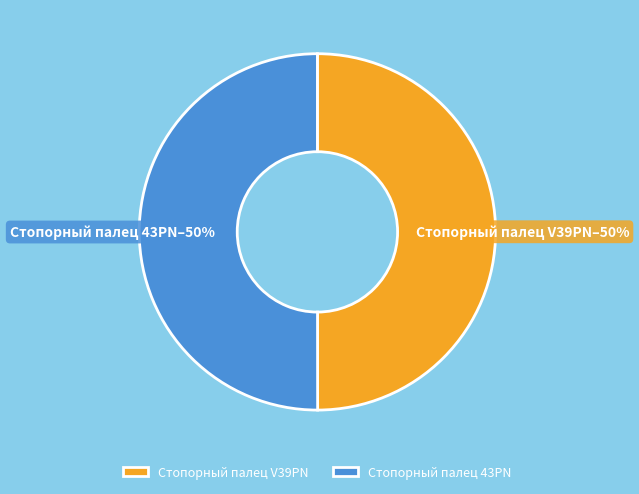

What percentage is the Стопорный палец V39PN slice, to the nearest percent?

50%